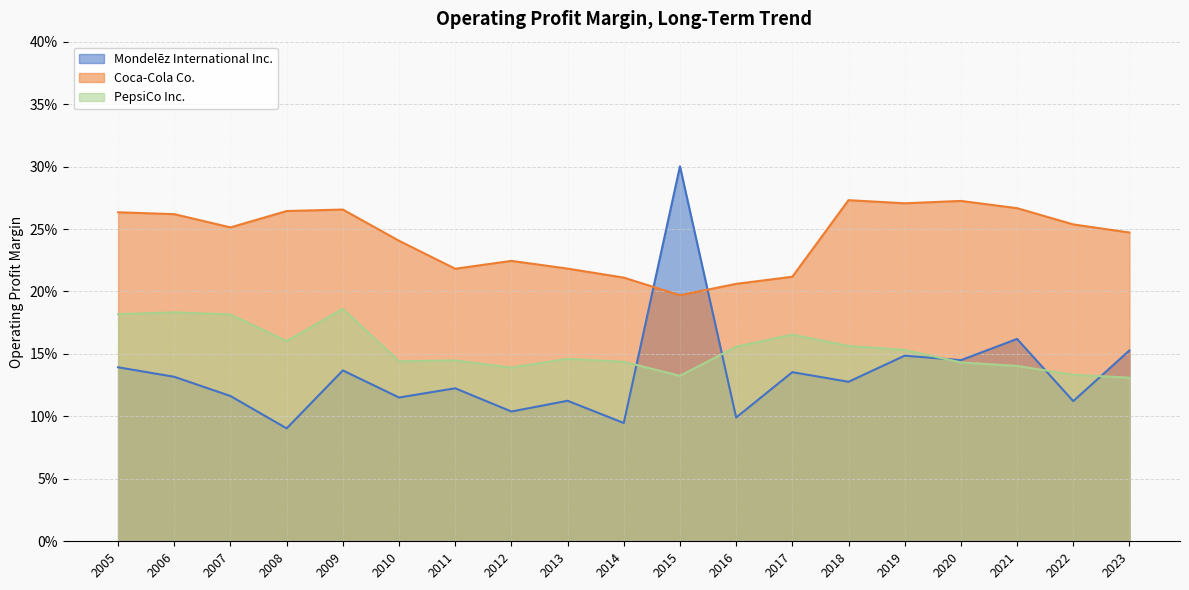

What is the approximate value of PepsiCo Inc. at 2010?

0.1